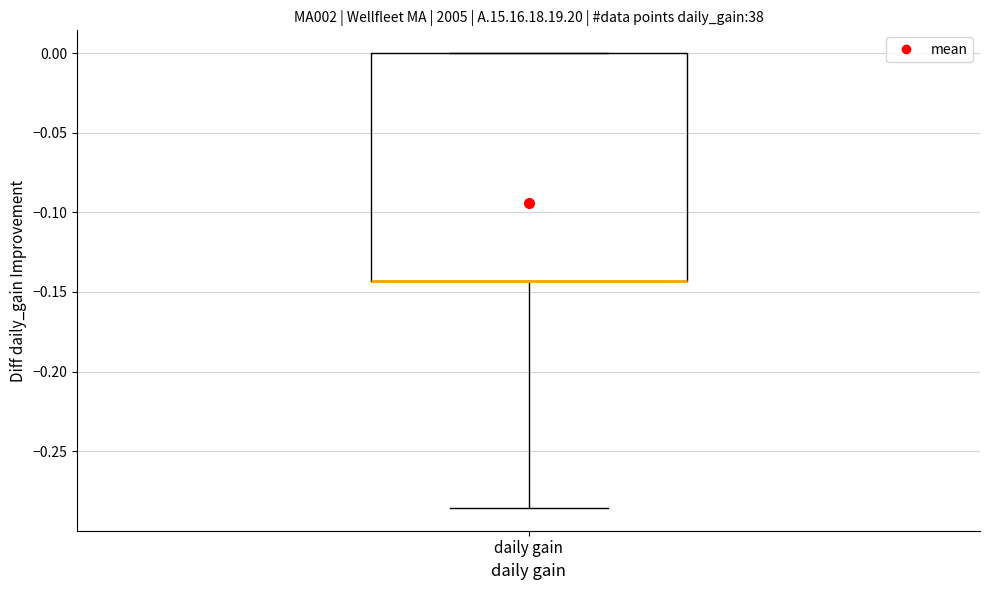

Transcribe this box plot: give where the median line is, the range the box spans, and where the two whiskers end, as read against the y-axis. The values are not printed on the chart, so give them approximately, as read against the axis.

median -0.145 (drawn on the box's lower edge), box -0.145 to 0.000, whiskers -0.285 to 0.000